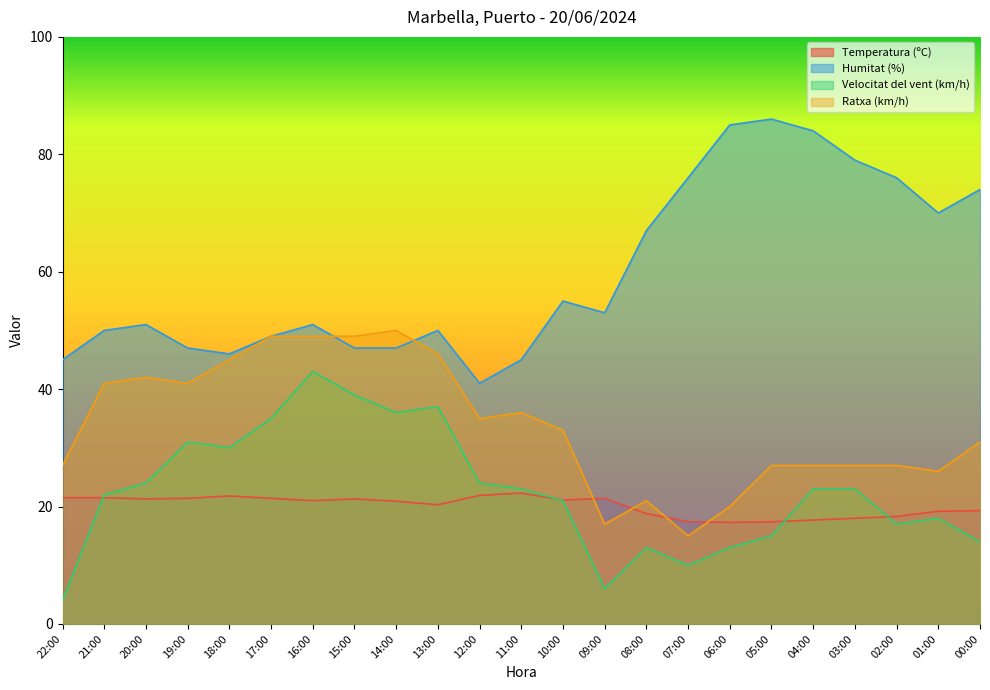

What is the lowest value of the Temperatura (ºC) series?

17.3